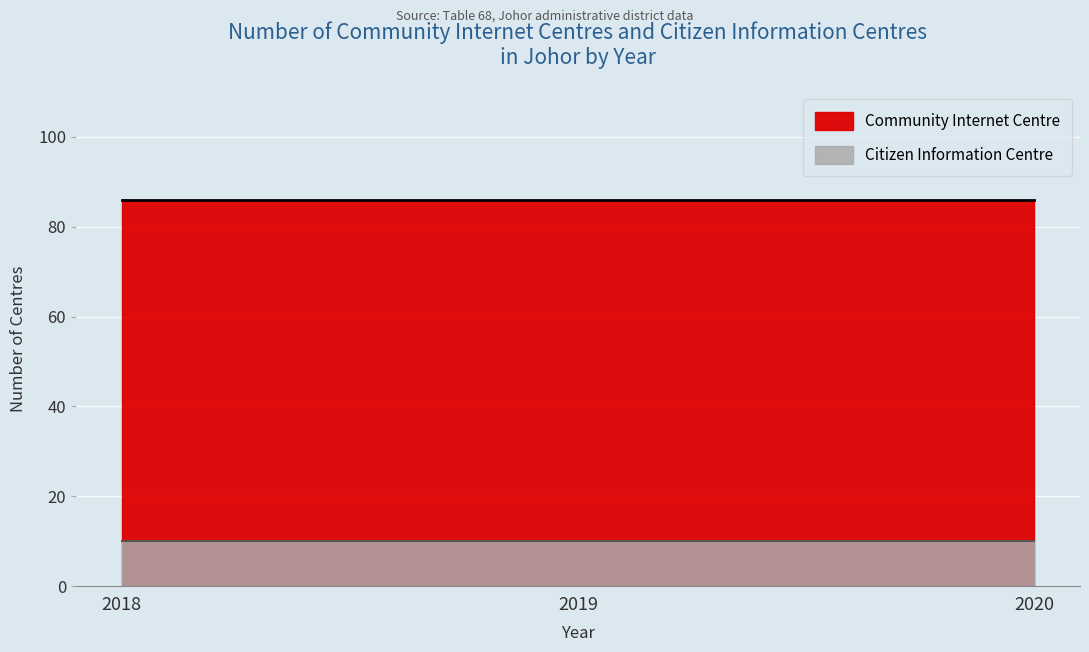

Between 2018 and 2019, which series saw the biggest shift?

Community Internet Centre